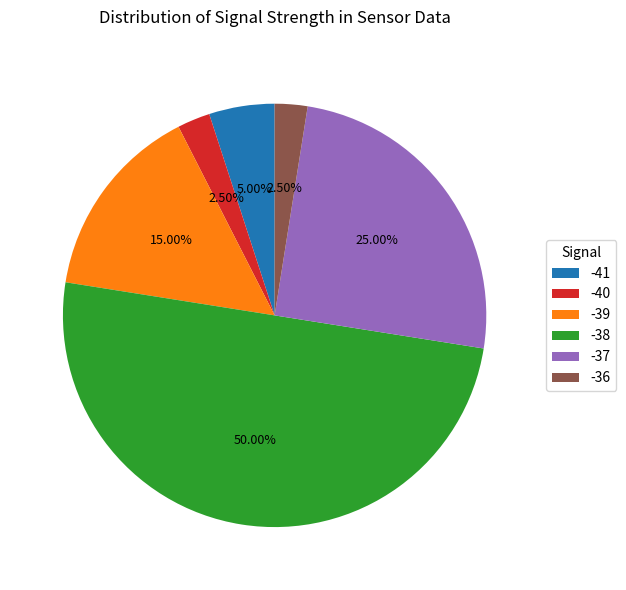

To the nearest percent, what is the average slice percentage?

17%